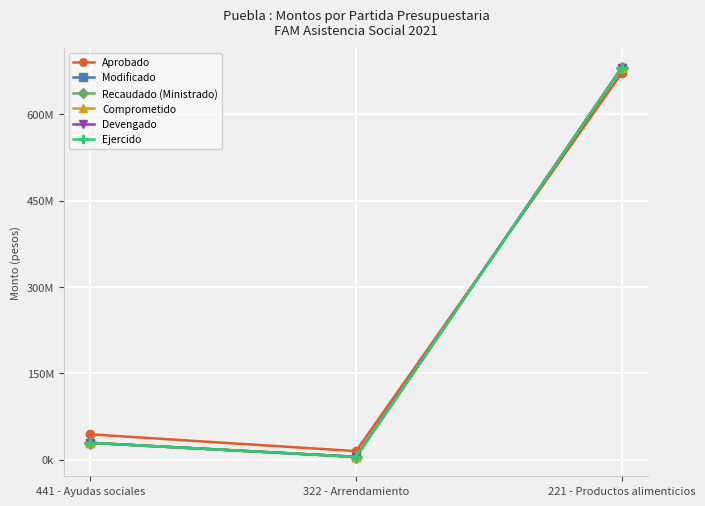

Is this an area chart (filled region under the line)?

No